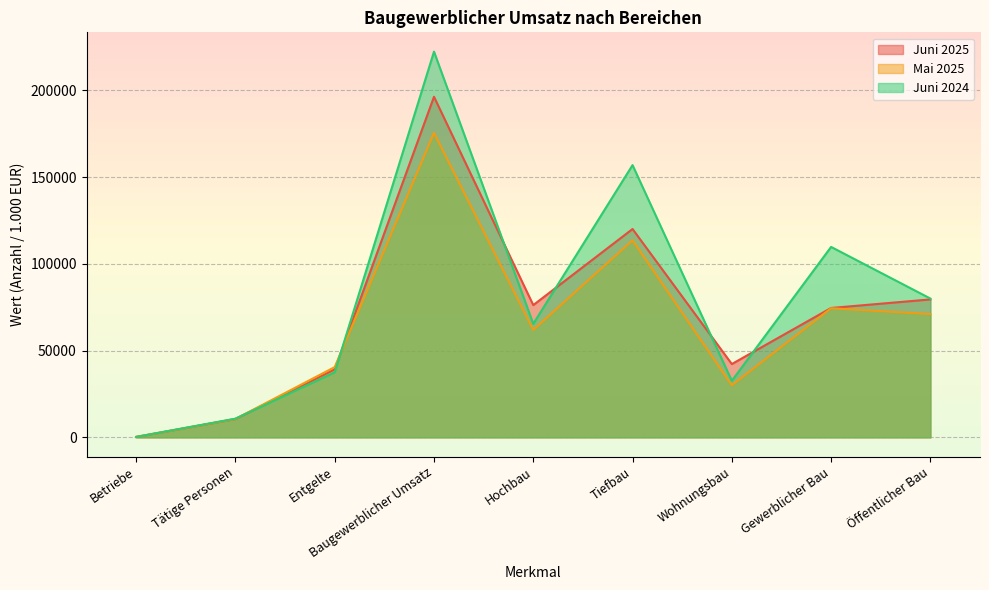

What is the value of the Juni 2025 point at the 1st from the left?

236